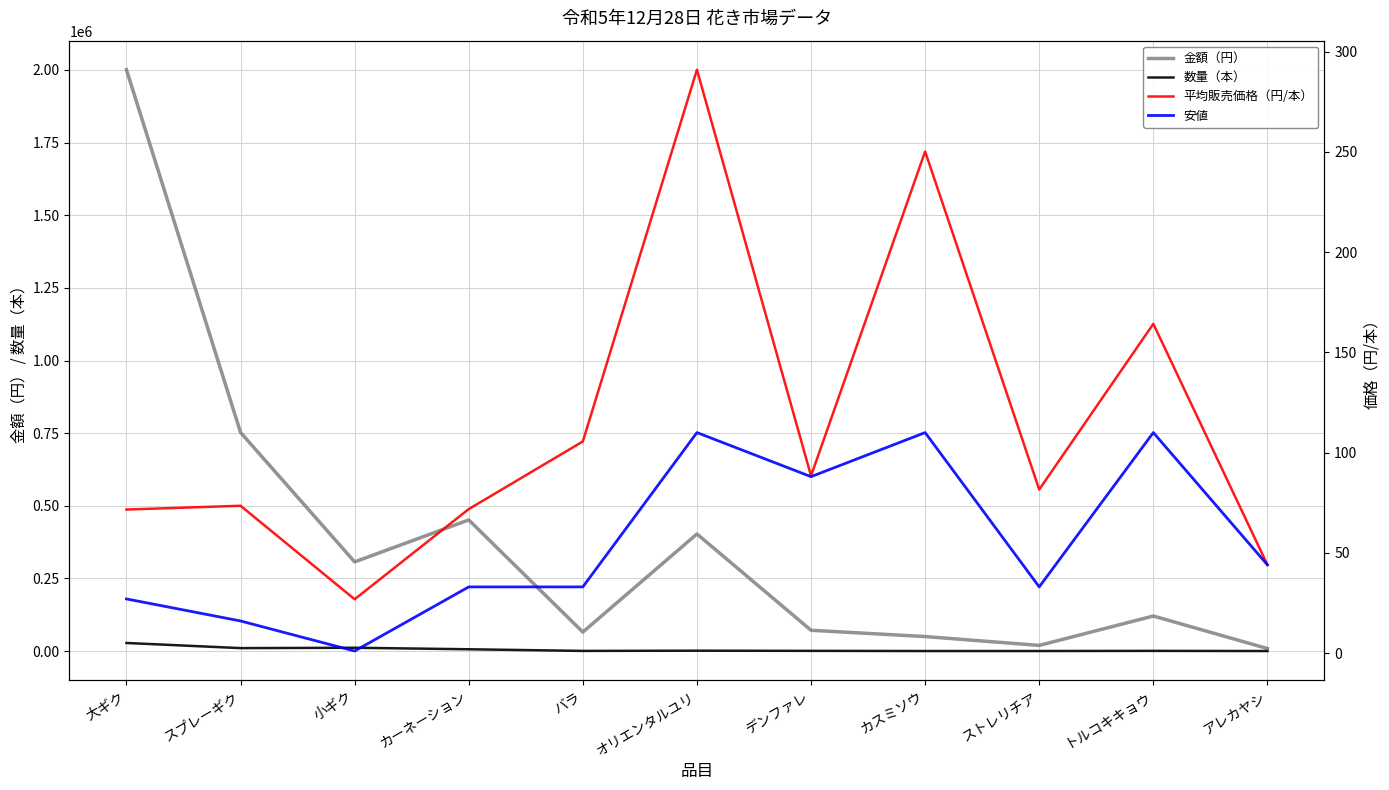

What is the total value across all series at オリエンタルユリ?

404881.0